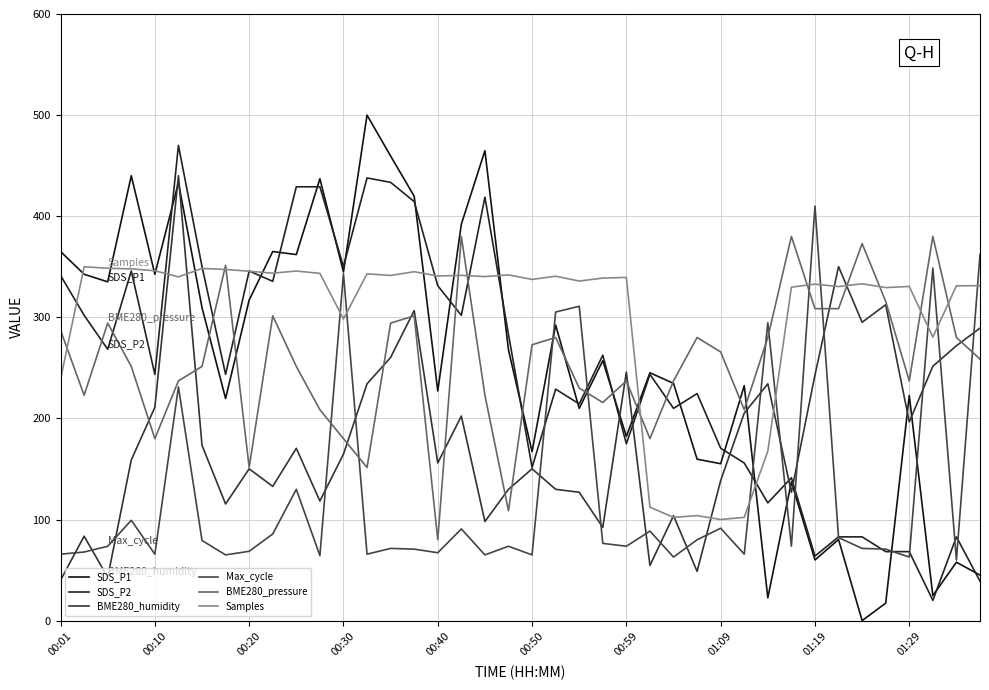

What is the difference between the second highest and minimum values in the Max_cycle series?

302.2